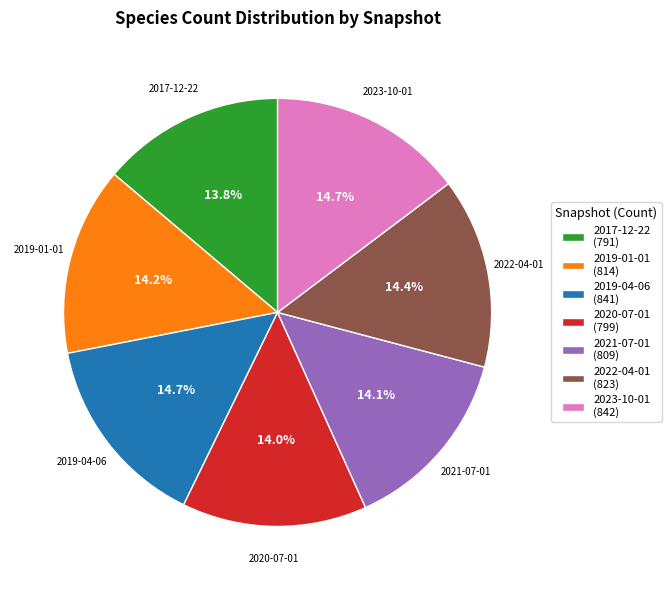

How many segments does this pie chart have?

7